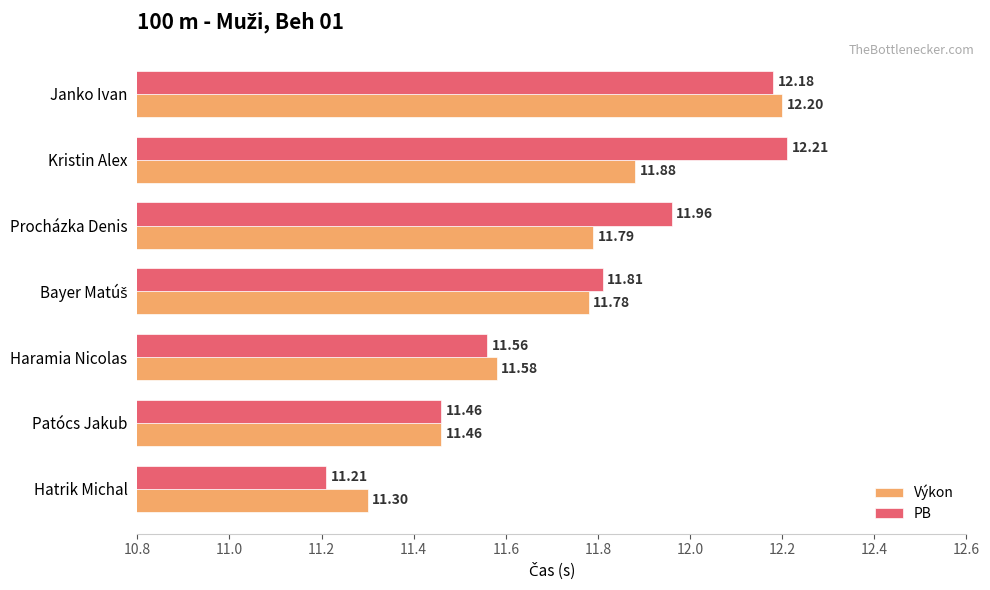

How many series are shown in this chart?

2